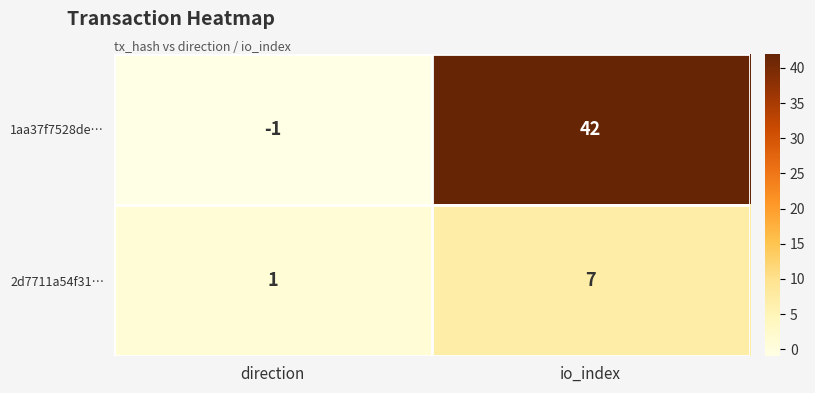

Reading left to right, what are all the values shown in this chart?

1aa37f7528de…: direction=-1	io_index=42
2d7711a54f31…: direction=1	io_index=7